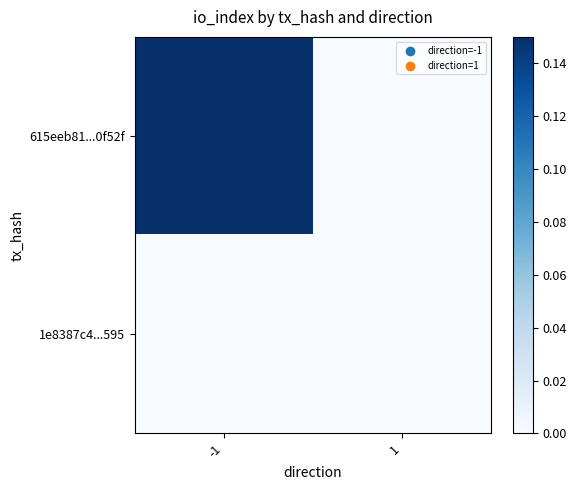

Which series has the largest range (max minus min)?

615eeb81...0f52f